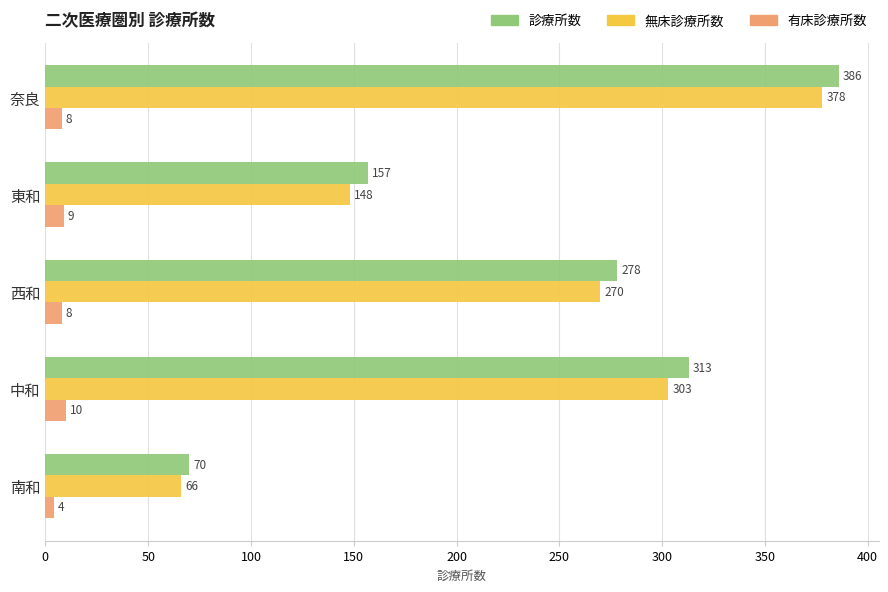

What is the difference between the second highest and second lowest values in the 診療所数 series?

156